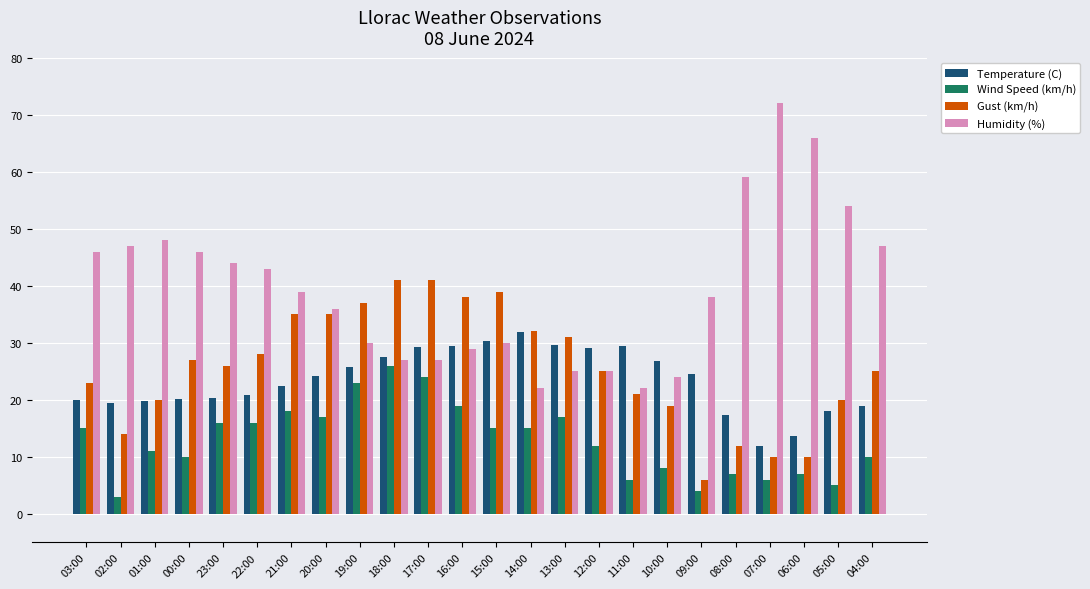

What are all the series names shown in the legend?

Temperature (C), Wind Speed (km/h), Gust (km/h), Humidity (%)